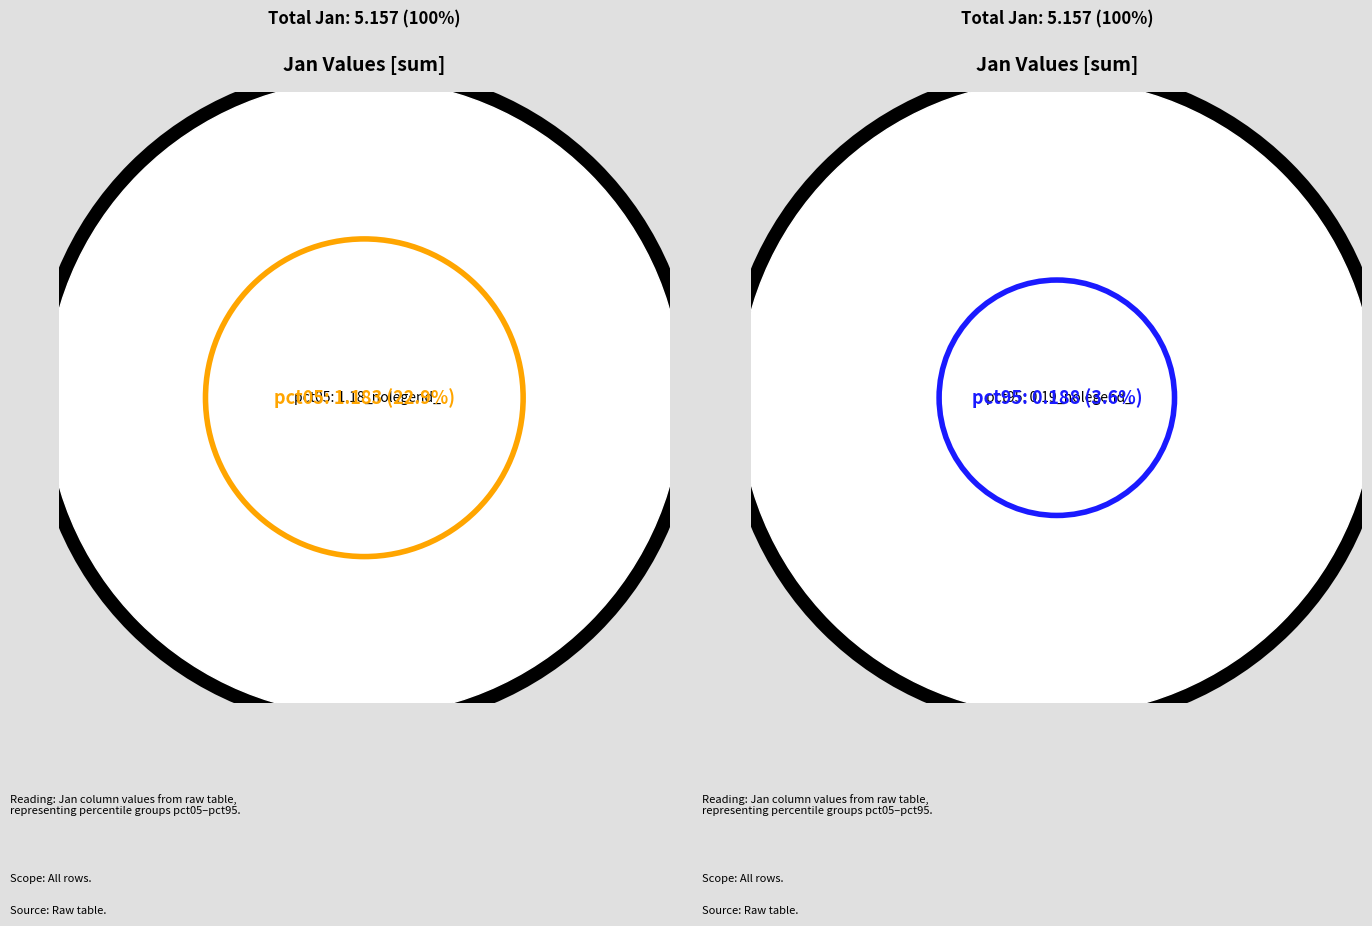

To the nearest percent, what is the difference between the pct45 and pct75 slice percentages?

2%